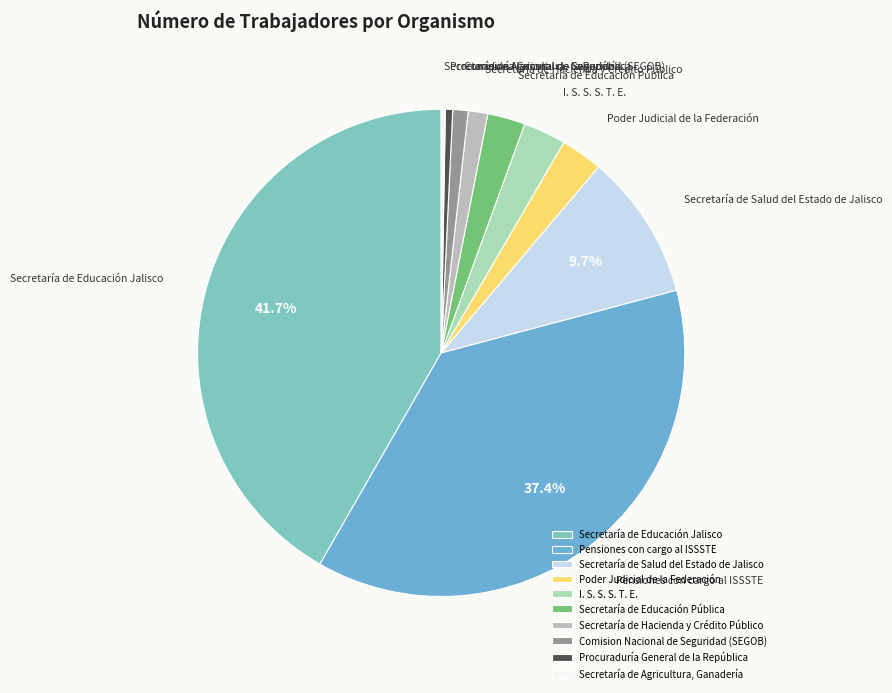

Is Comision Nacional de Seguridad (SEGOB) the majority of the pie?

No